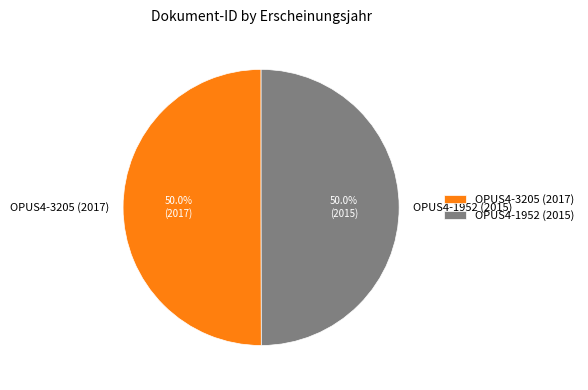

What is the ratio of the value at OPUS4-3205 (2017) to the value at OPUS4-1952 (2015)?

1.0